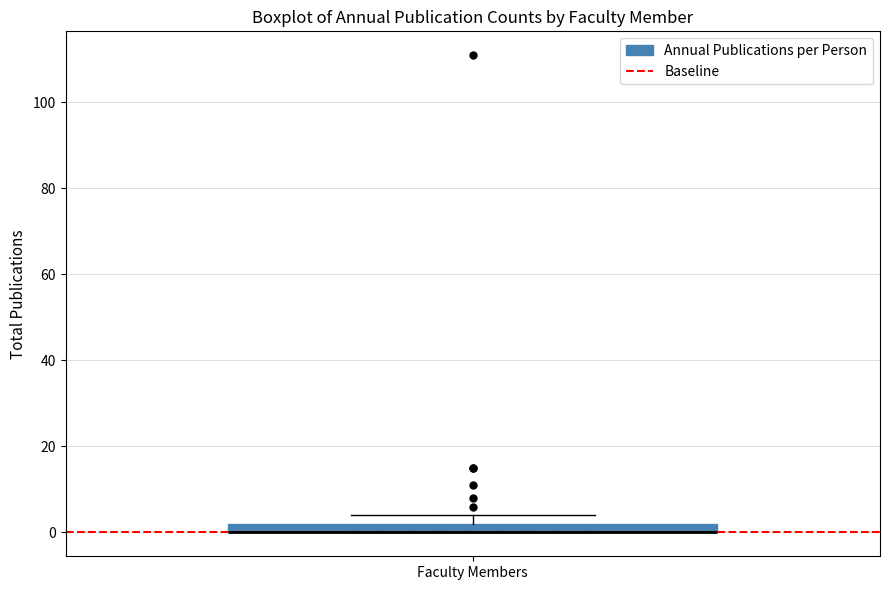

Where is the lower edge of the box for Faculty Members on the y-axis? The values are not printed on the chart, so give them approximately, as read against the axis.

0